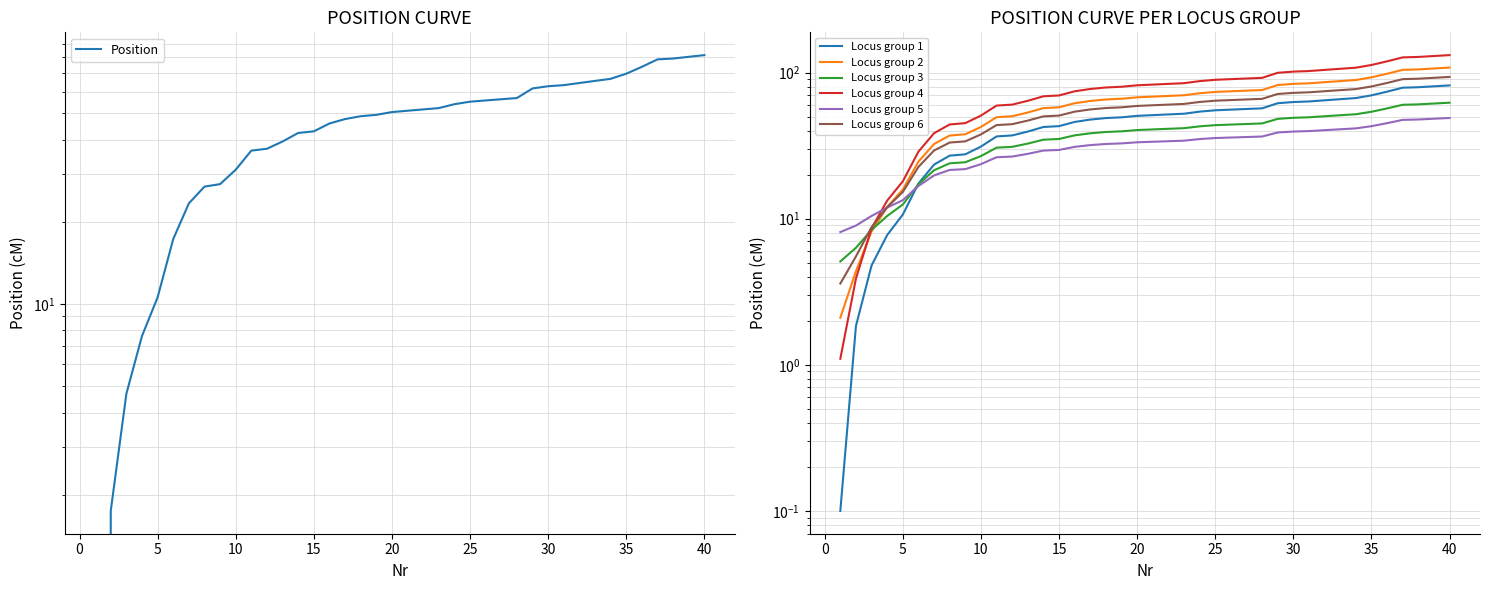

How many values exceed 51?

20